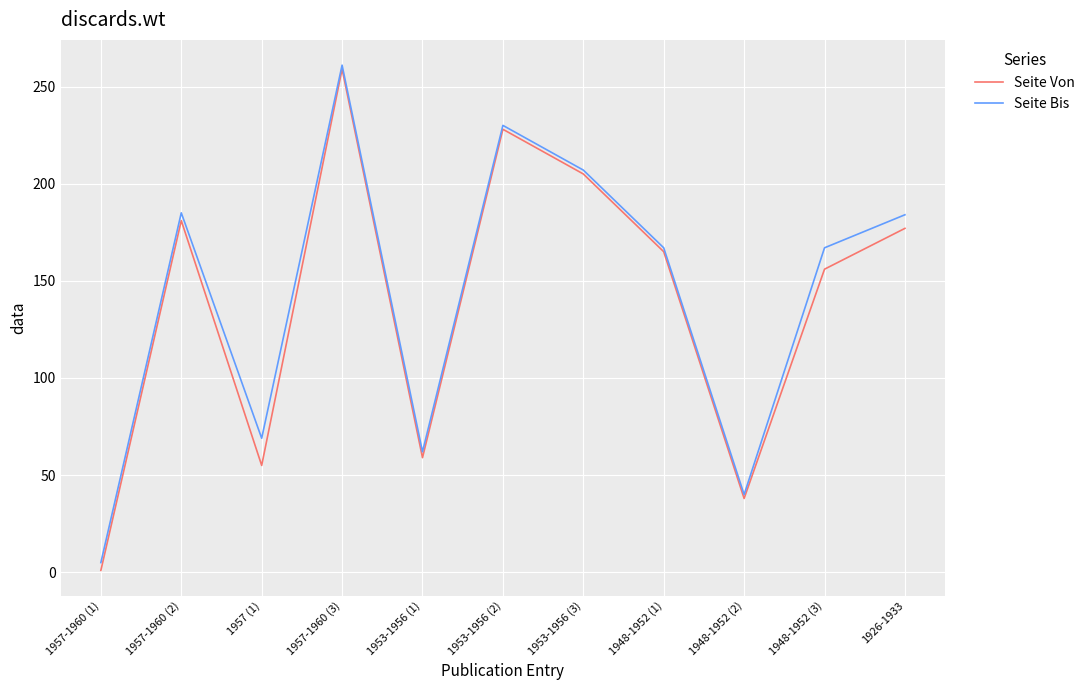

Is the value of Seite Von at 1926-1933 greater than the value of Seite Bis at 1953-1956 (2)?

No